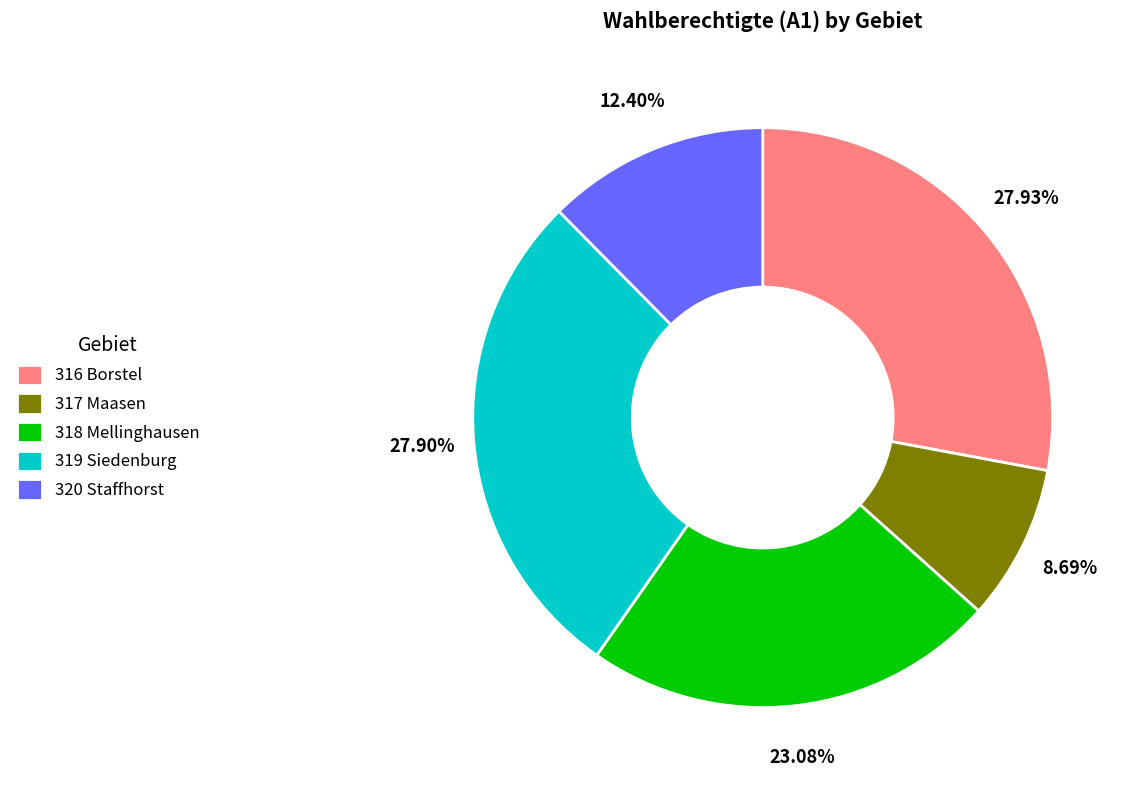

Combined, do 319 Siedenburg and 316 Borstel account for over 50%?

Yes